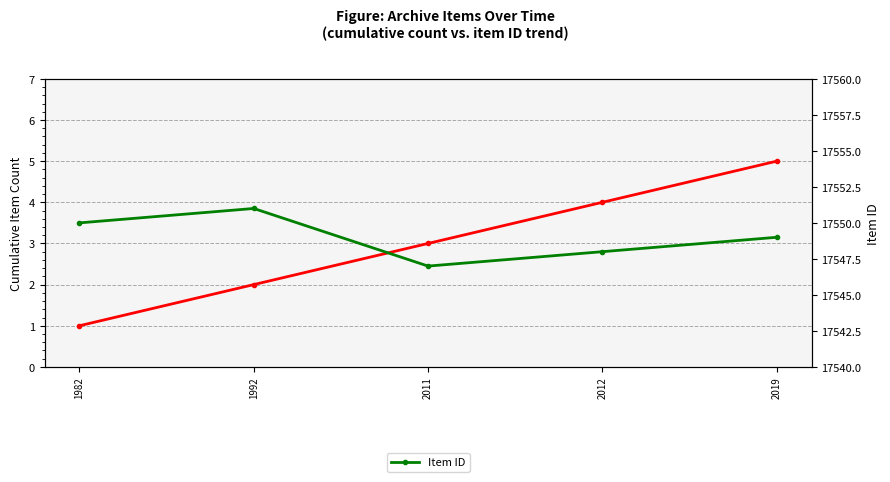

Is it true that Cumulative item count equals 2 at 1992?

True